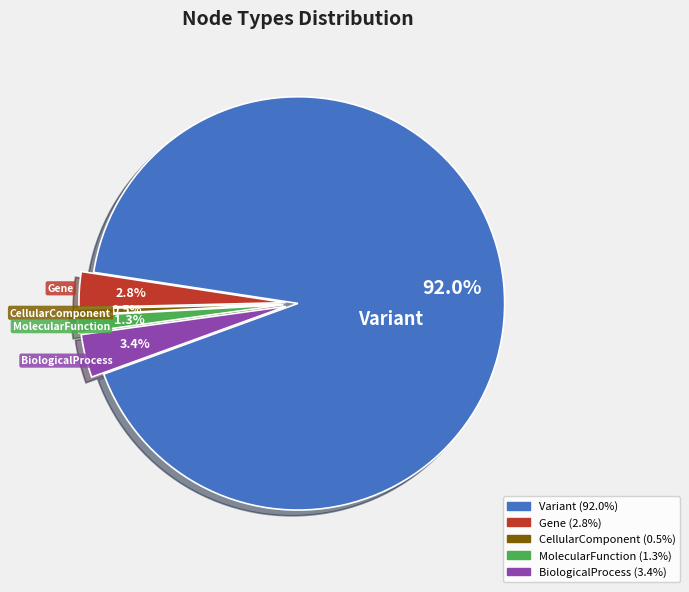

How many segments does this pie chart have?

5